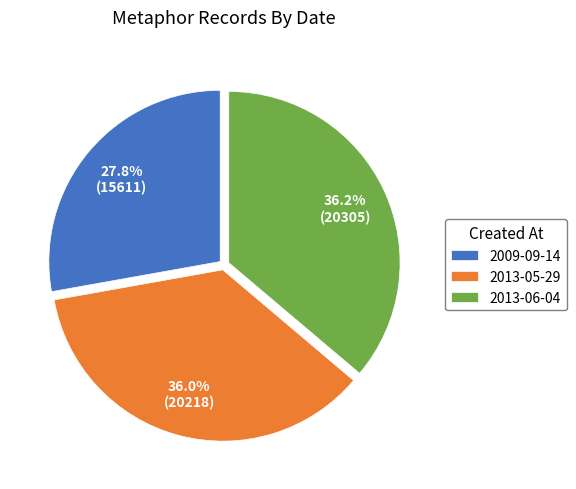

Which has a higher value, 2013-06-04 or 2009-09-14?

2013-06-04